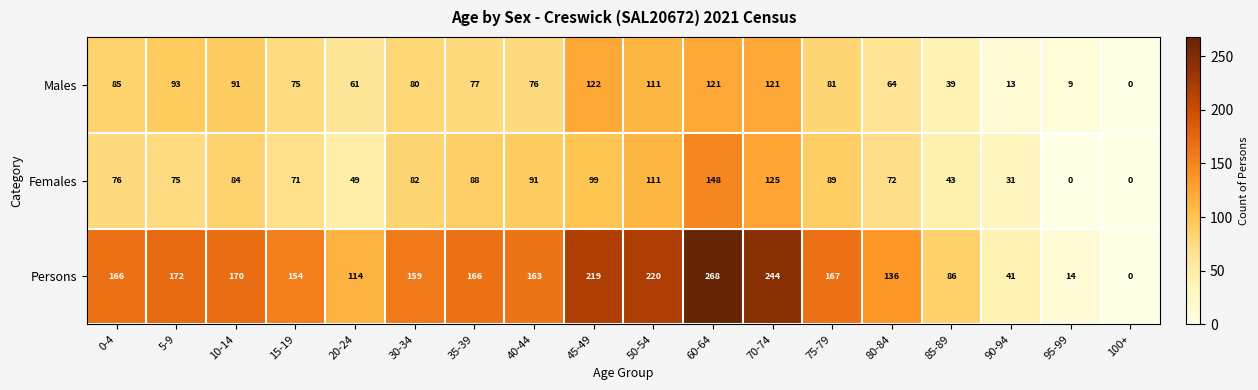

List the series in order of their peak value, highest first.

Persons, Females, Males